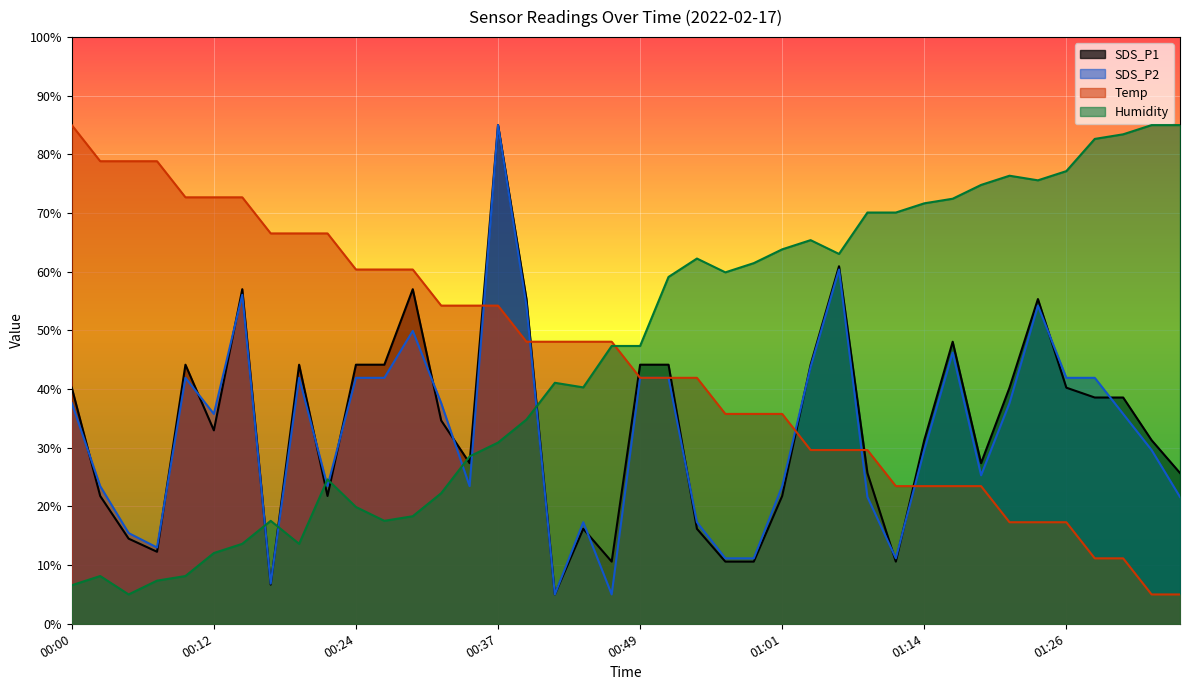

How many lines are shown in the chart?

4